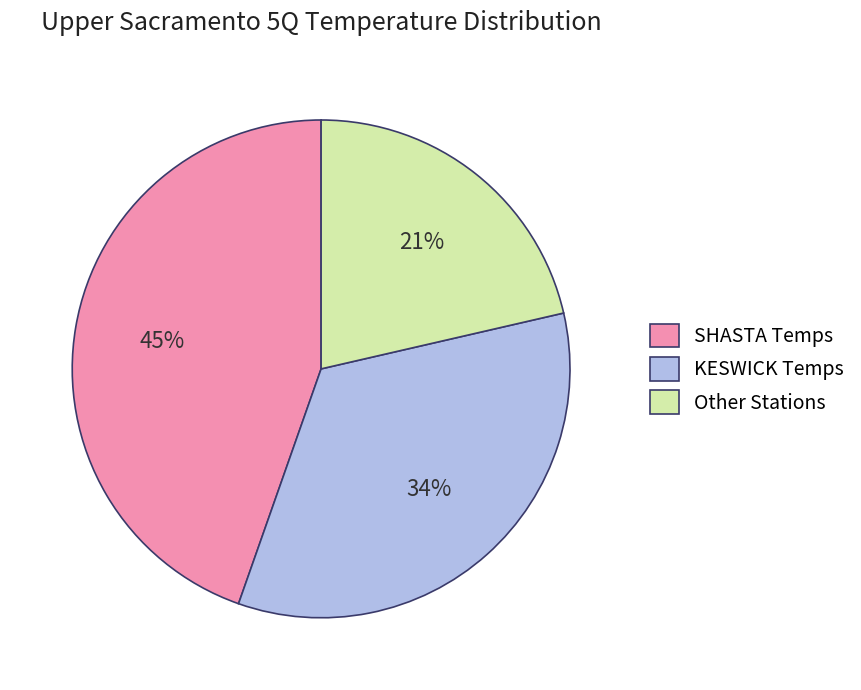

To the nearest percent, what is the difference between the KESWICK Temps and Other Stations slice percentages?

13%